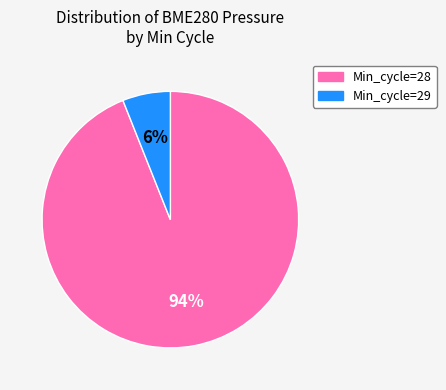

Does any single category account for the majority?

Yes